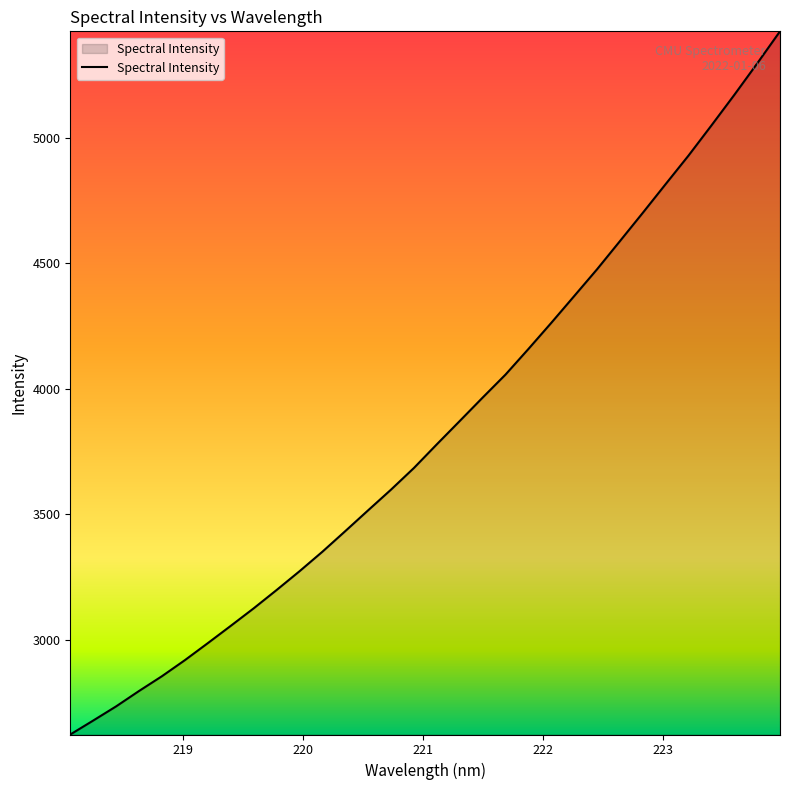

What is the minimum value shown in the chart?

2621.5